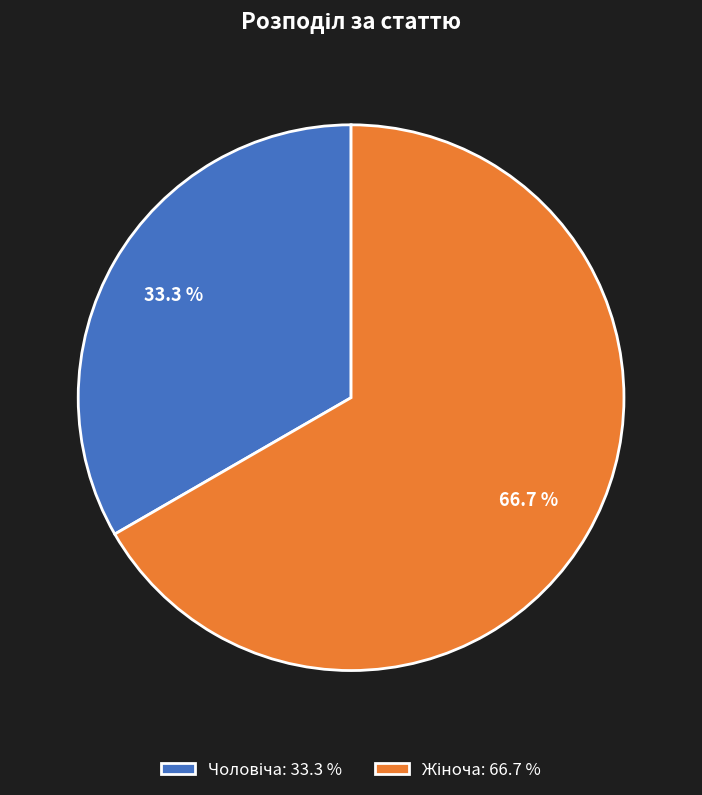

Is there a majority slice in this chart?

Yes